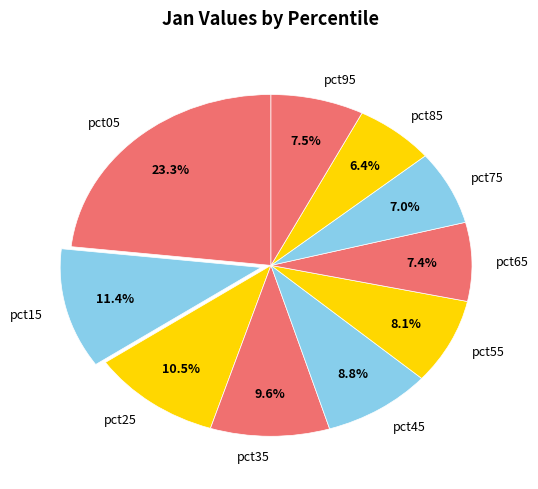

To the nearest percent, what portion does pct15 represent?

11%